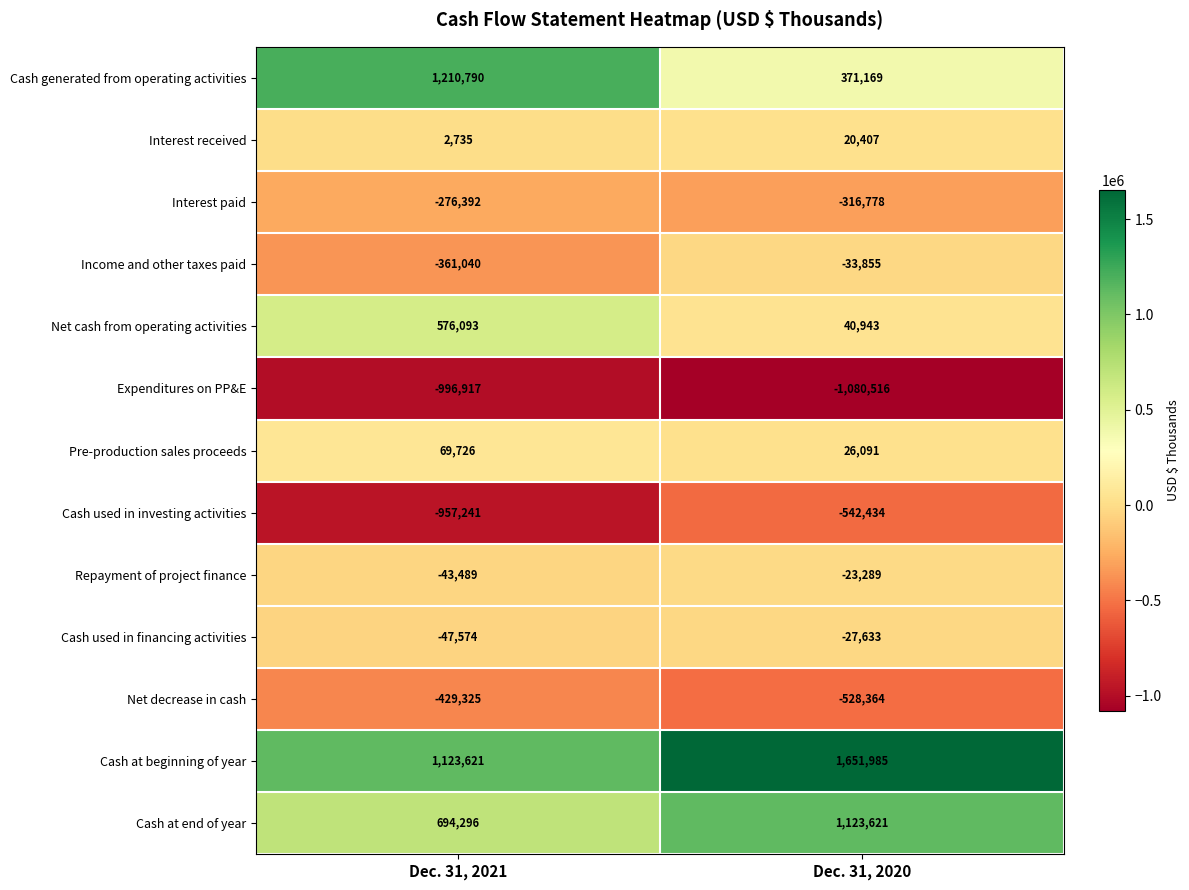

At which category is the sum across all series the highest?

Dec. 31, 2020